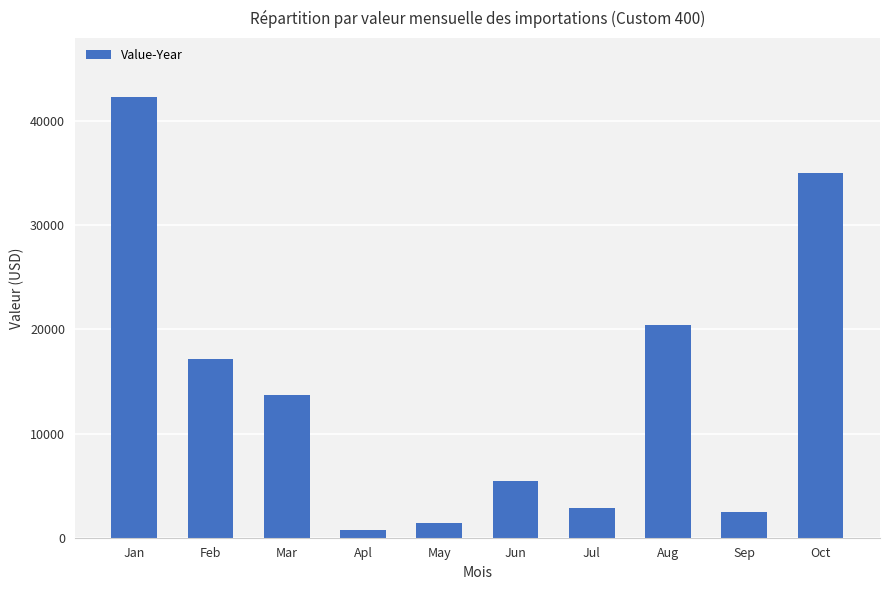

Where is the data nearest to the value 21530?

Aug